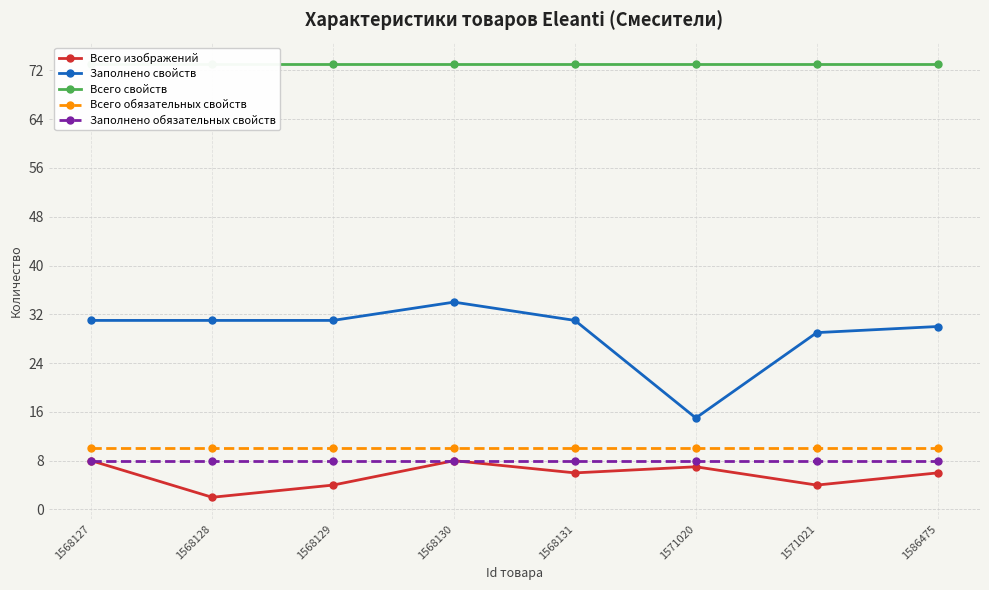

Which has a higher value, 1571021 or 1568127?

1568127